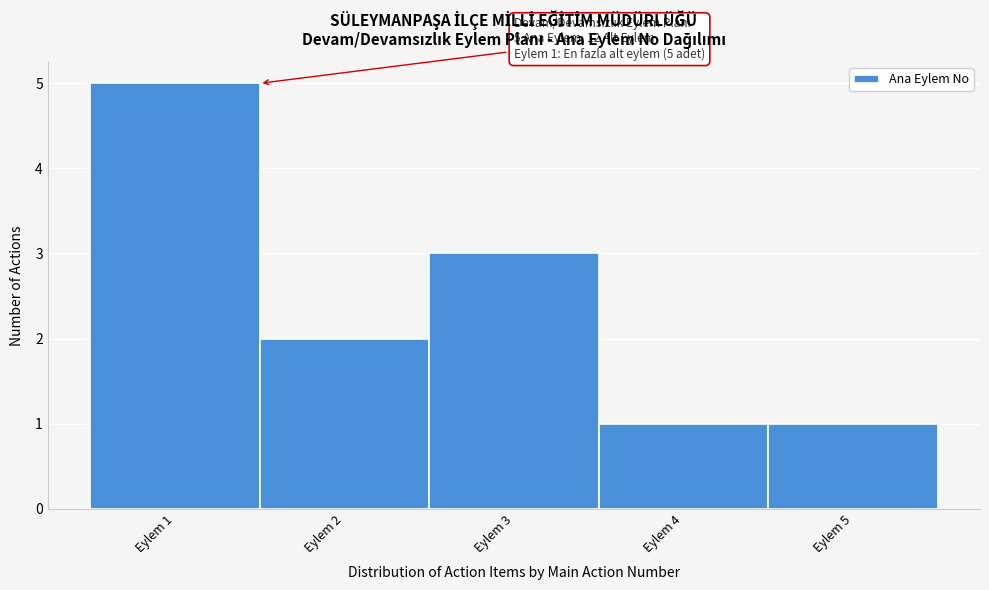

Which range on the x-axis has the tallest bar?

0.5 to 1.5